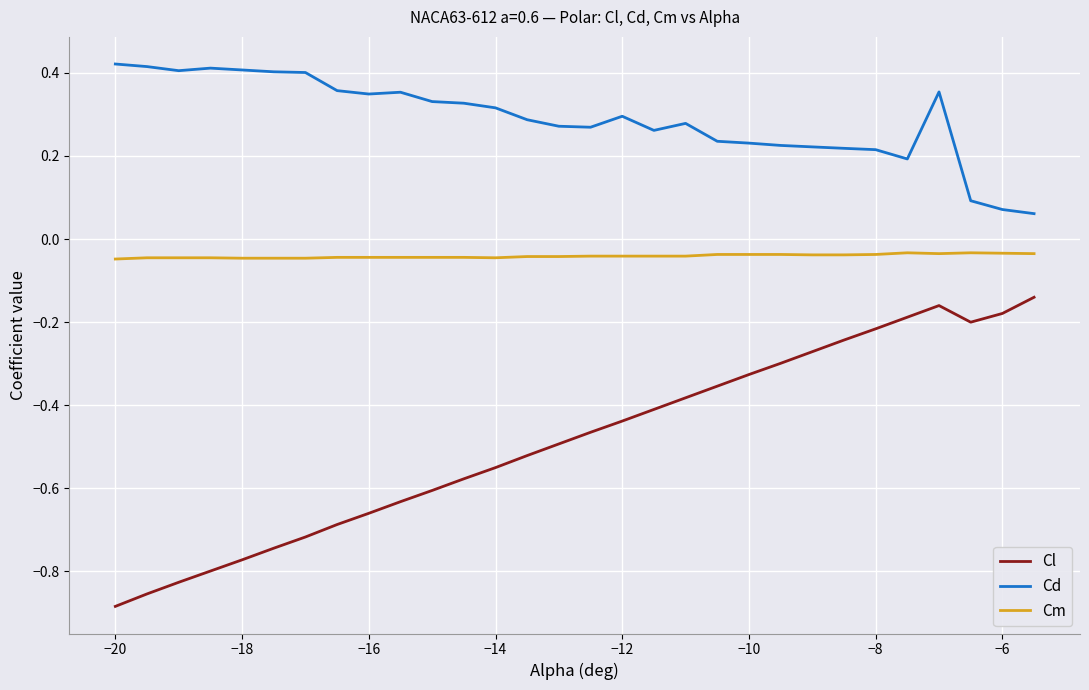

How many interior local peaks does the Cl series have?

1